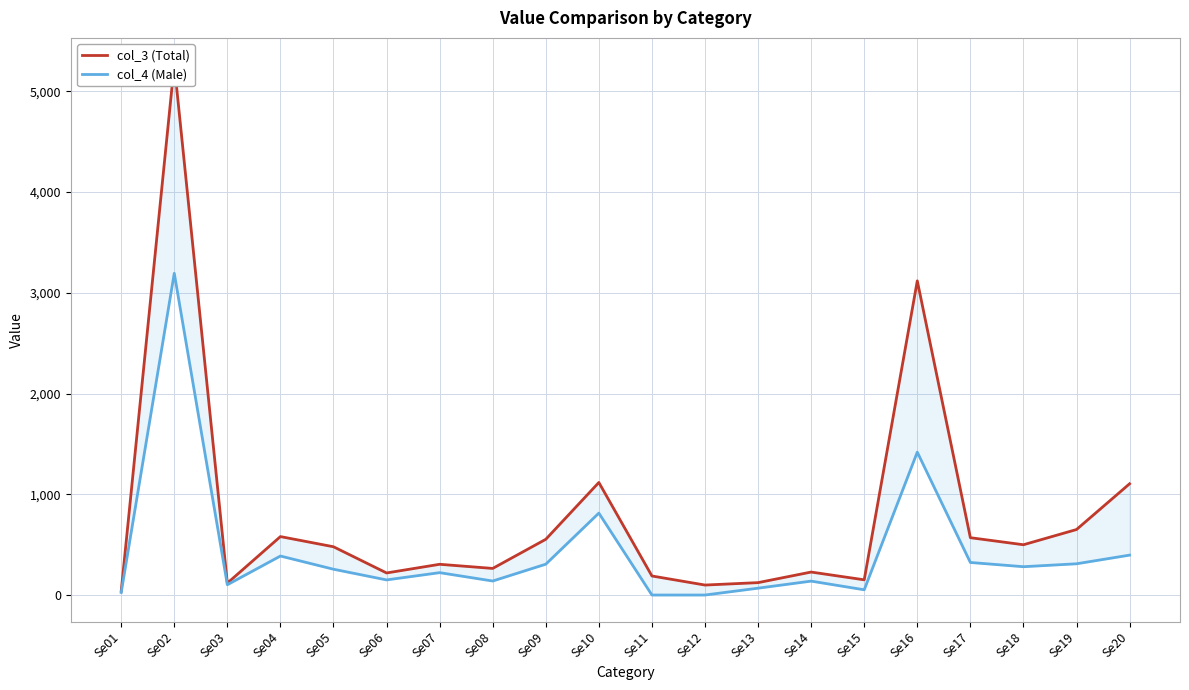

Which series has the largest range (max minus min)?

col_3 (Total)